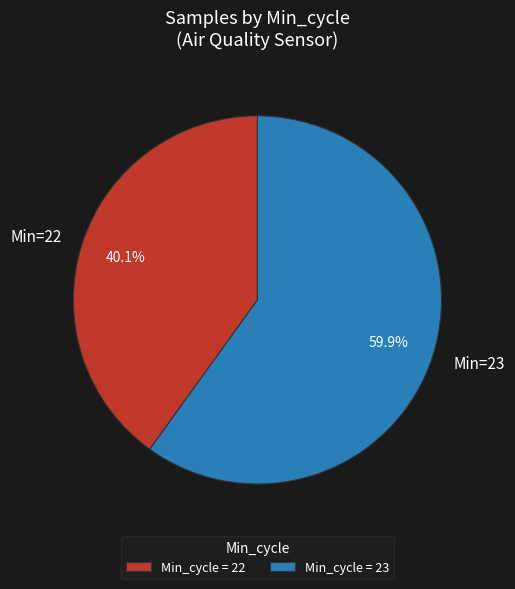

Combined, do Min=23 and Min=22 account for over 50%?

Yes